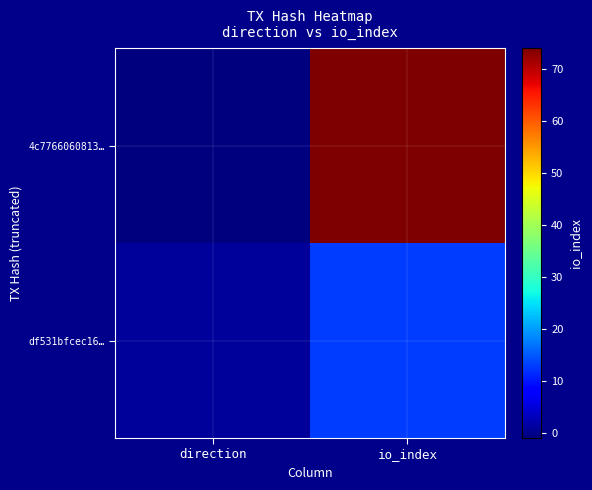

List the series in order of their peak value, lowest first.

df531bfcec16…, 4c7766060813…